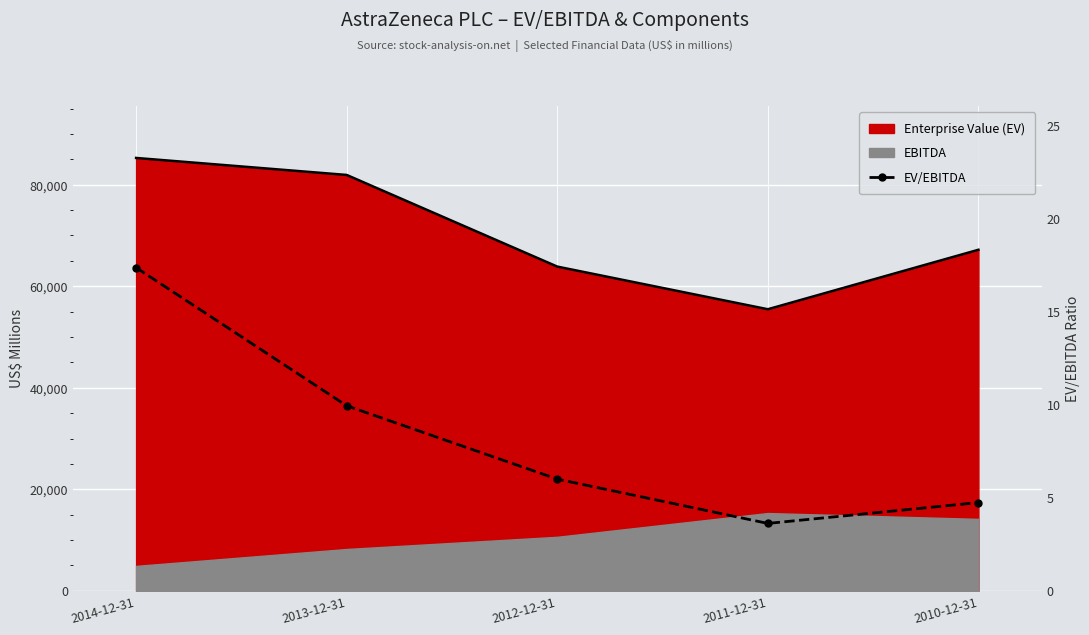

What is the label of the 5th point from the left?

2010-12-31